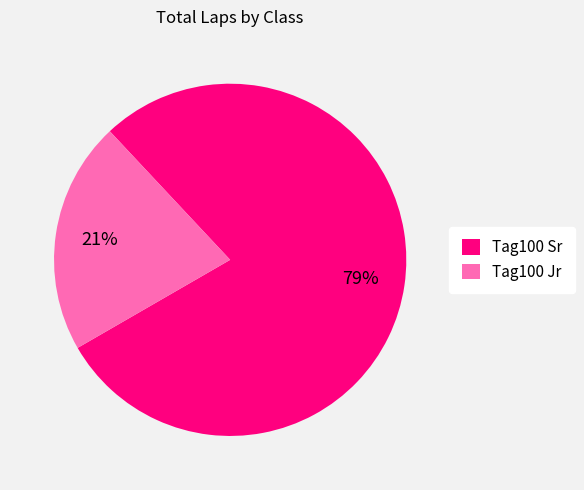

True or false: Tag100 Jr accounts for 21% of the total.

True